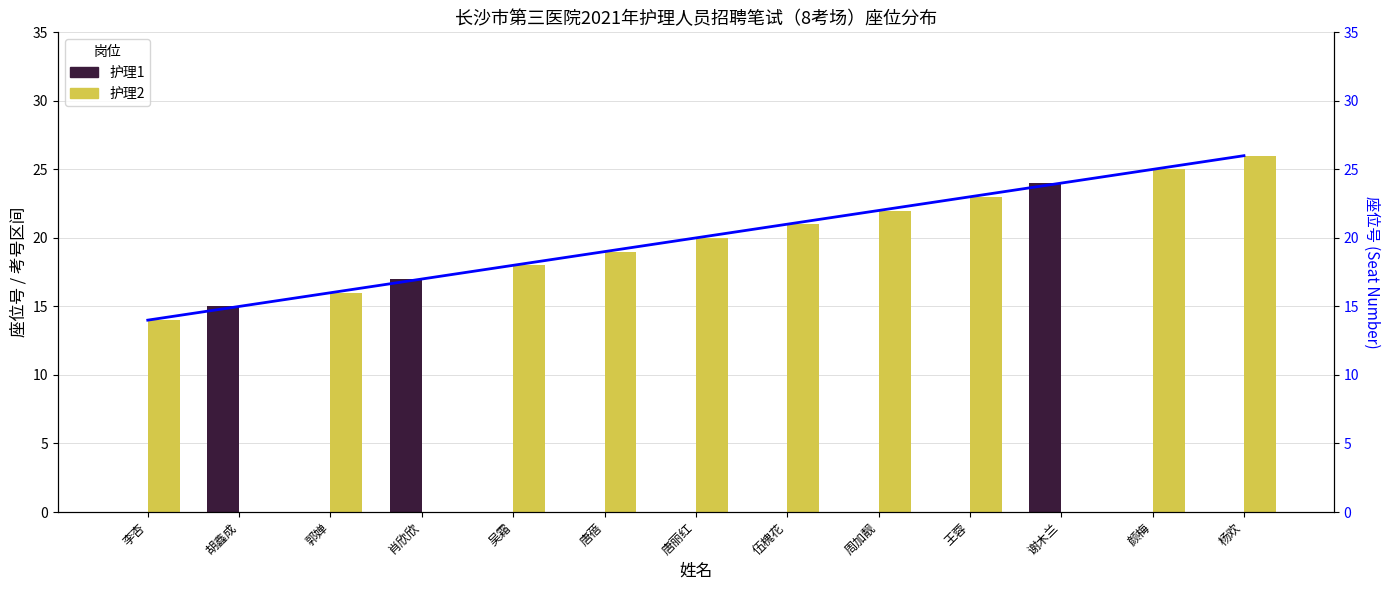

True or false: 座位号趋势 has a value of 14 at 李杏.

True